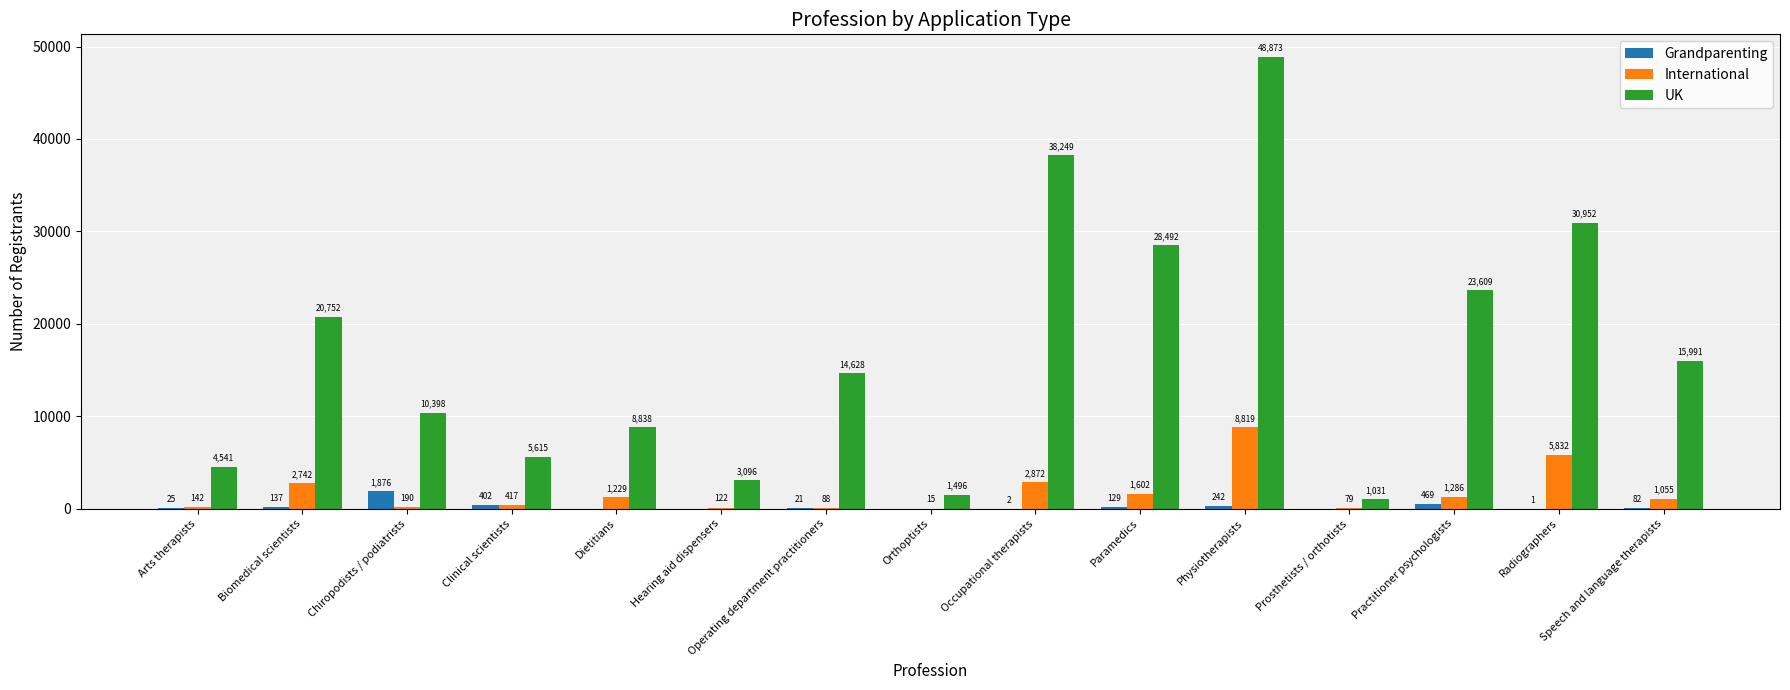

True or false: UK has a value of 14628 at Operating department practitioners.

True